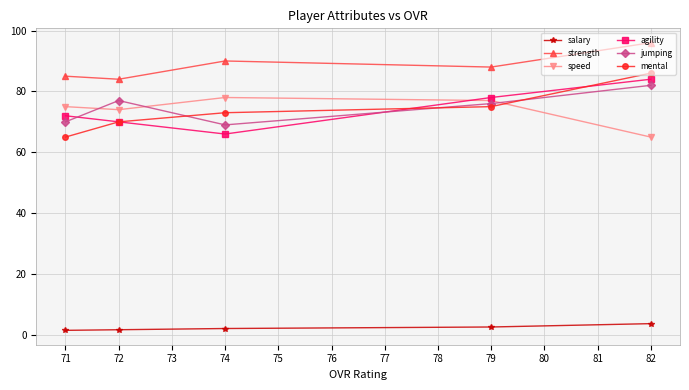

What is the difference between the jumping values at 72 and 74?

8.0